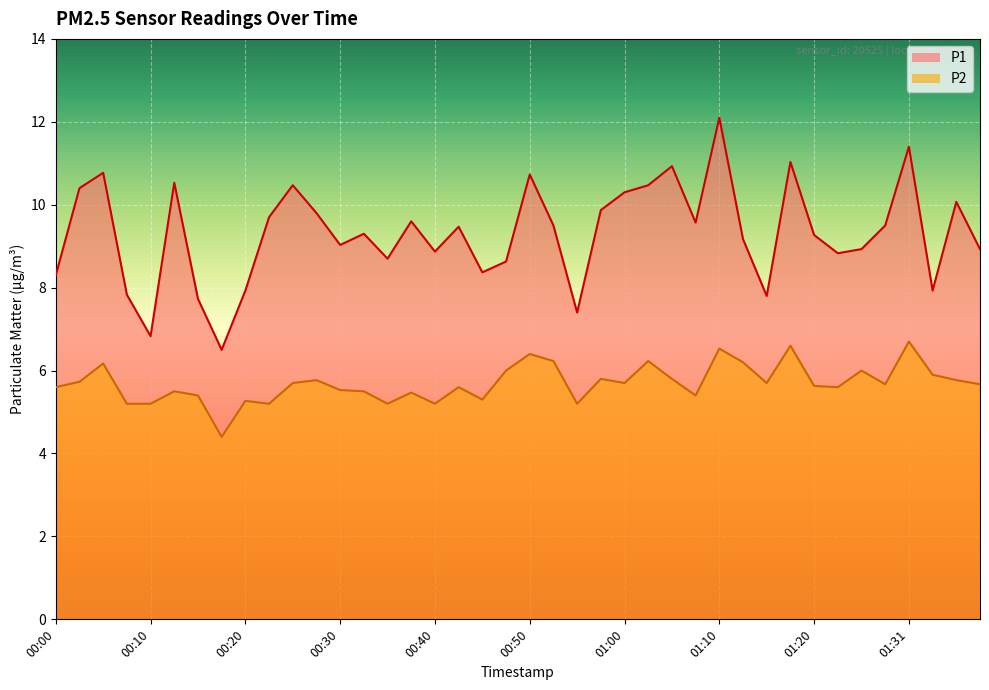

What is the label of the 25th point from the right?

00:38